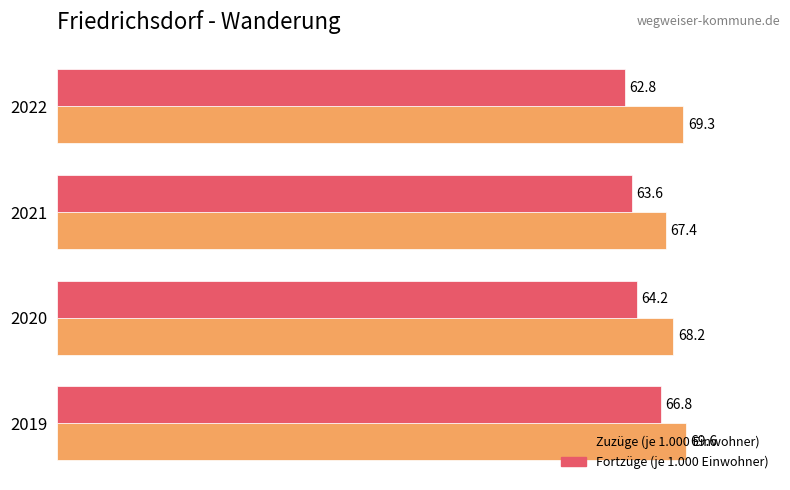

What is the greatest value displayed?

69.6